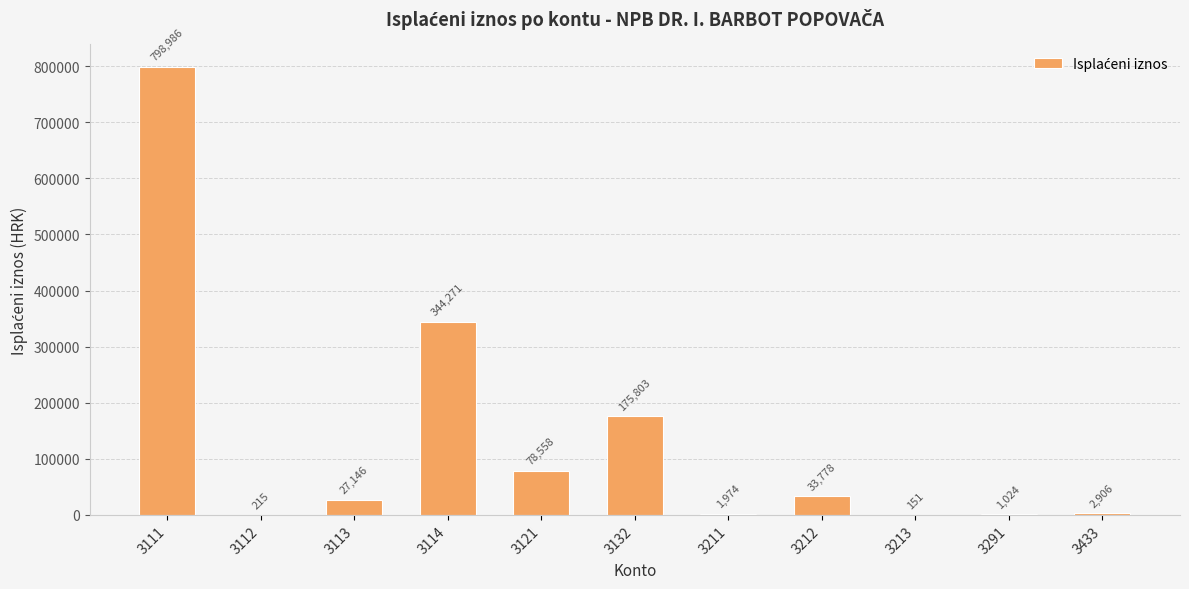

The value at 3112 is 215.1. True or false?

True